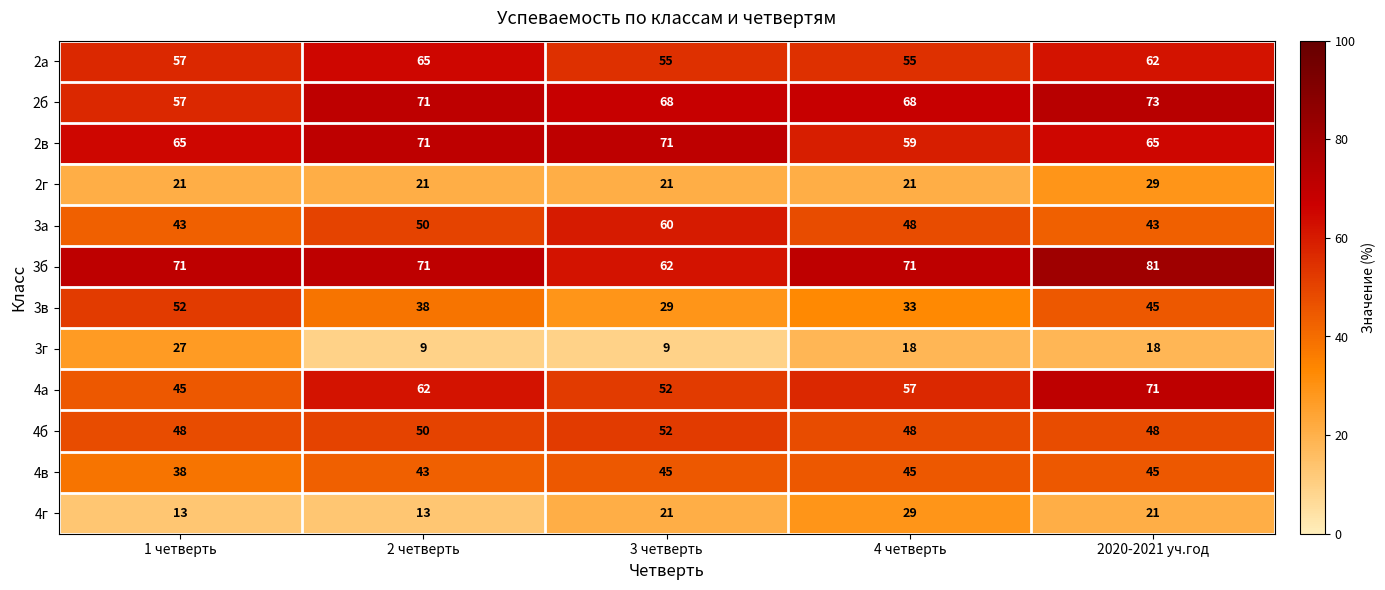

What is the difference between the maximum and second lowest values in the 3г series?

18